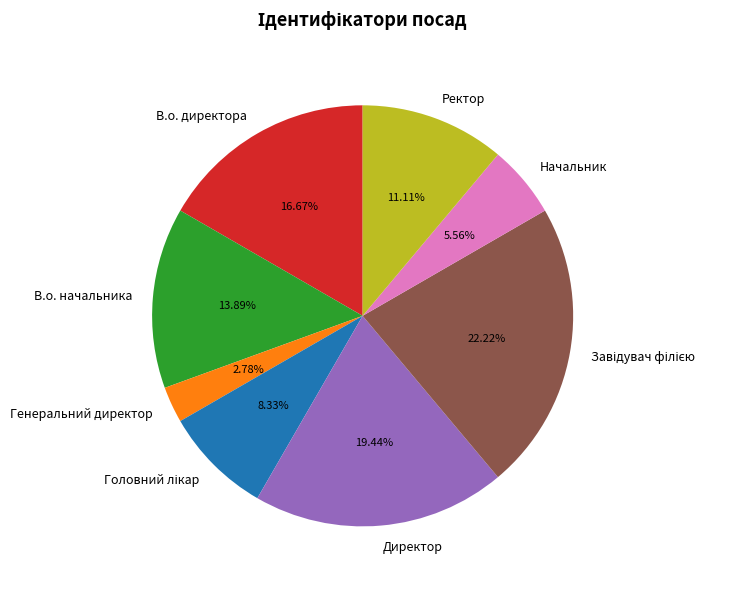

To the nearest percent, what is the difference between the largest and smallest slice percentages?

19%